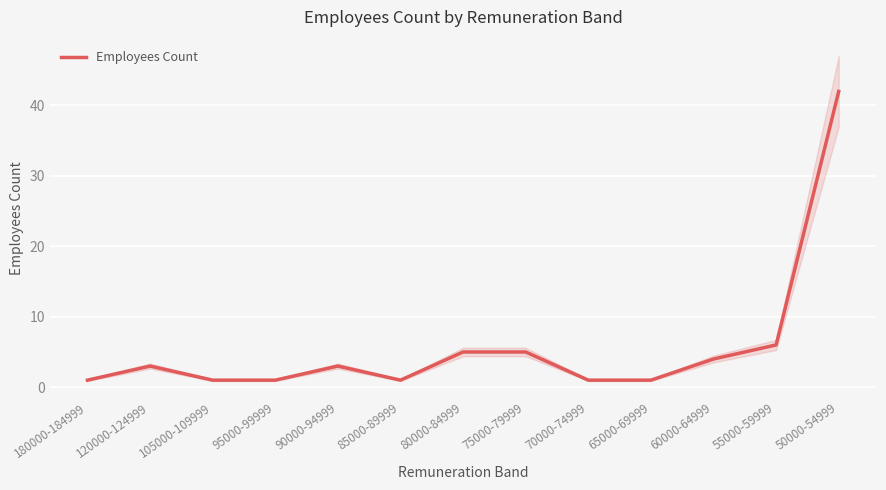

What value does the data have at 180000-184999?

1